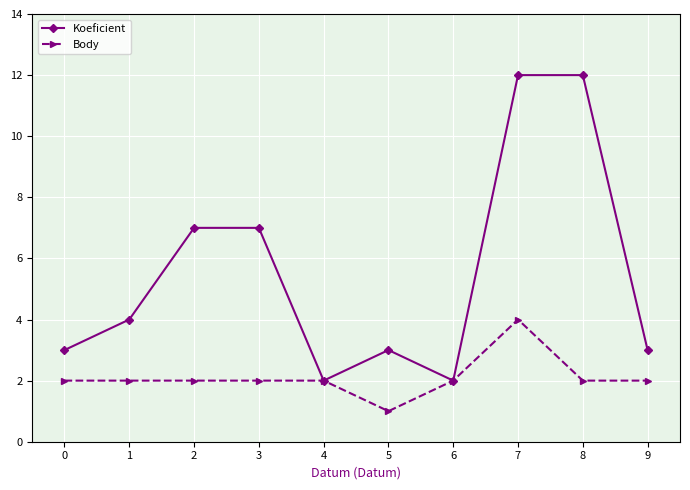

At 1, list the series in order from smallest to largest.

Body, Koeficient